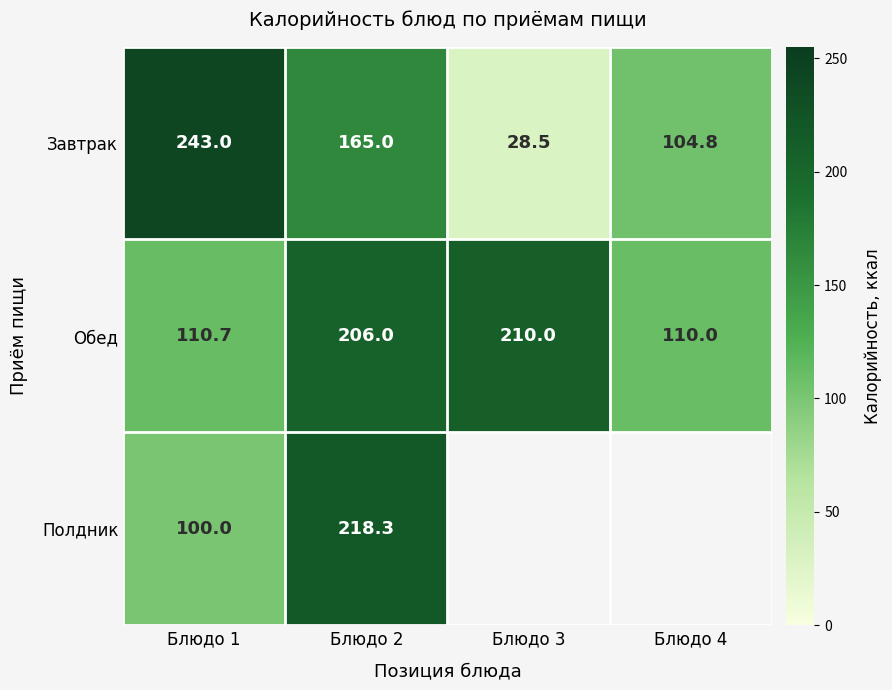

What is the maximum value for Завтрак?

243.0